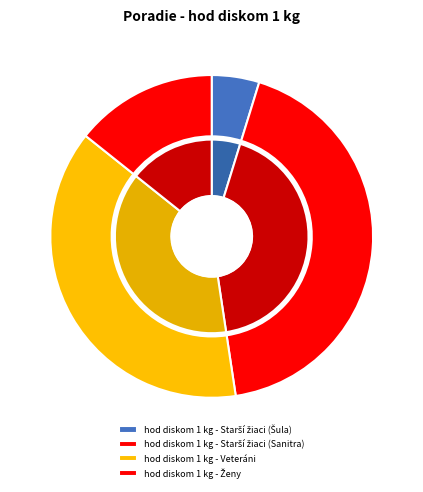

Is hod diskom 1 kg - Starší žiaci (Sanitra) the majority of the pie?

No